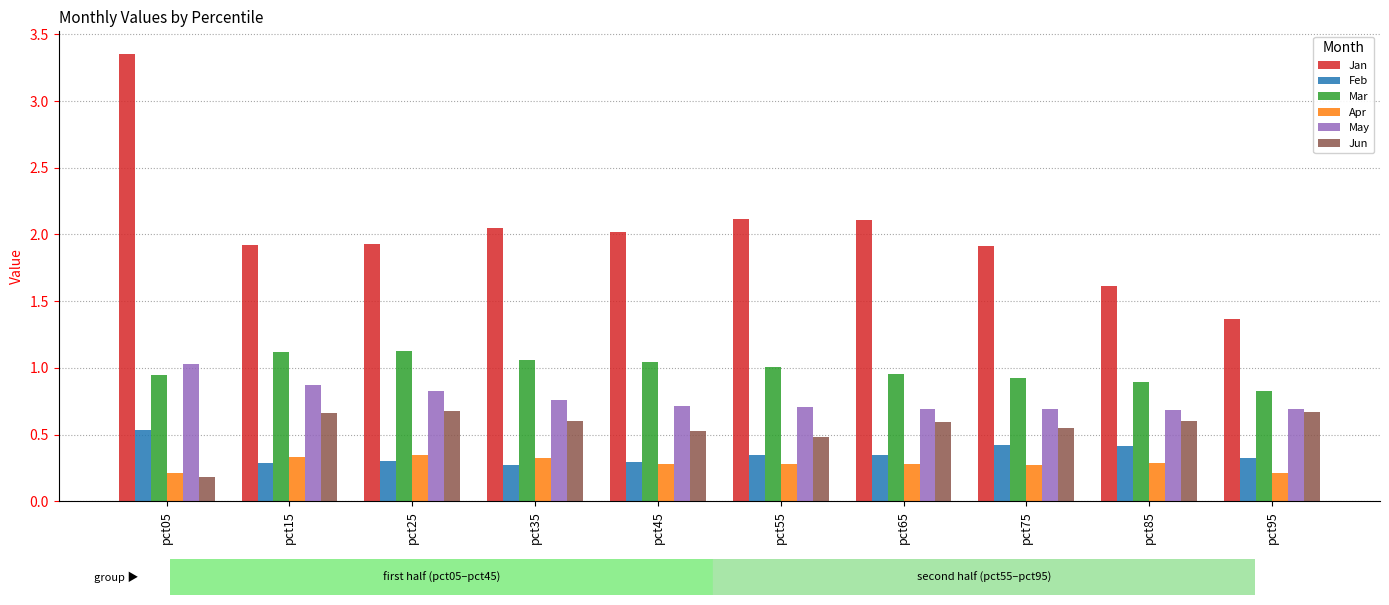

The value of Jun at pct35 is 0.6. True or false?

True